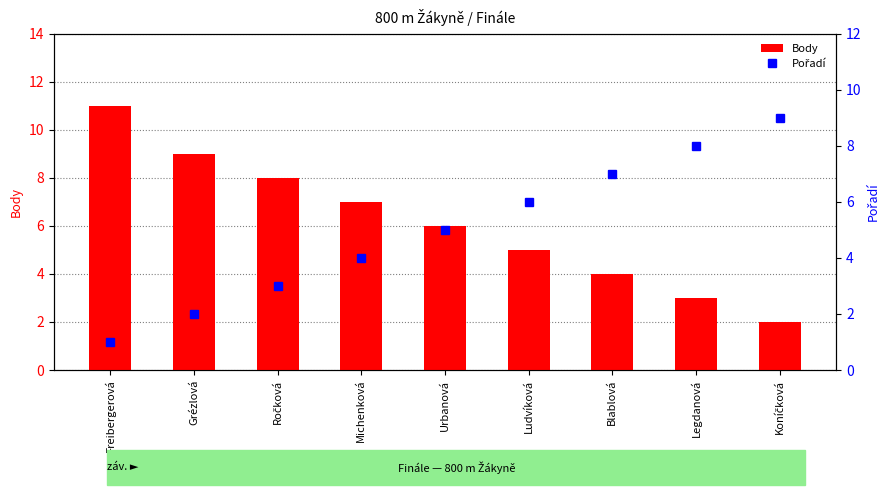

True or false: Pořadí has a value of 1 at Freibergerová.

True